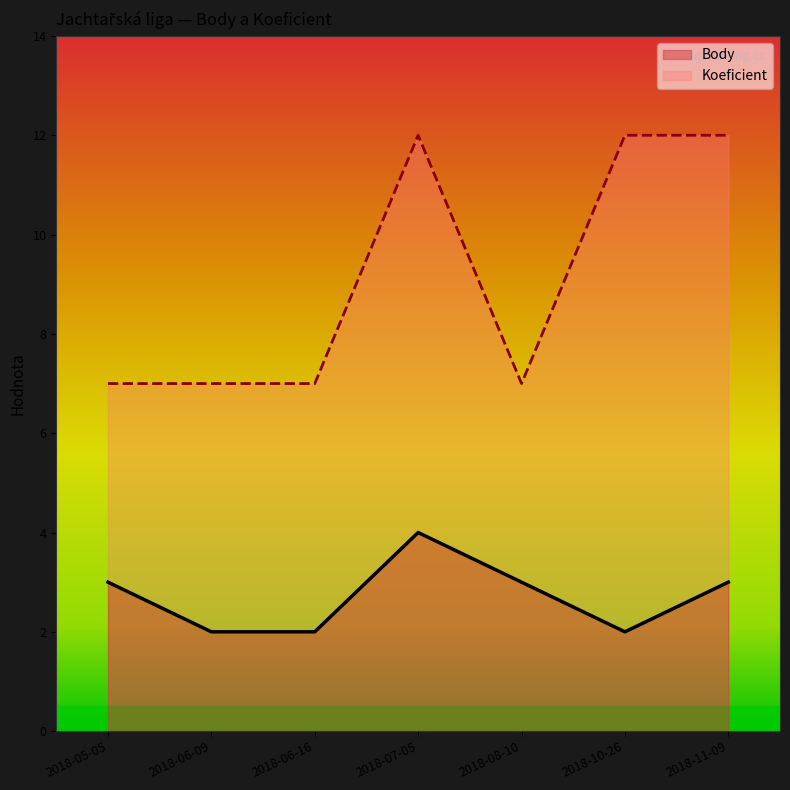

Is the value of Body at 2018-06-16 greater than the value of Koeficient at 2018-07-05?

No